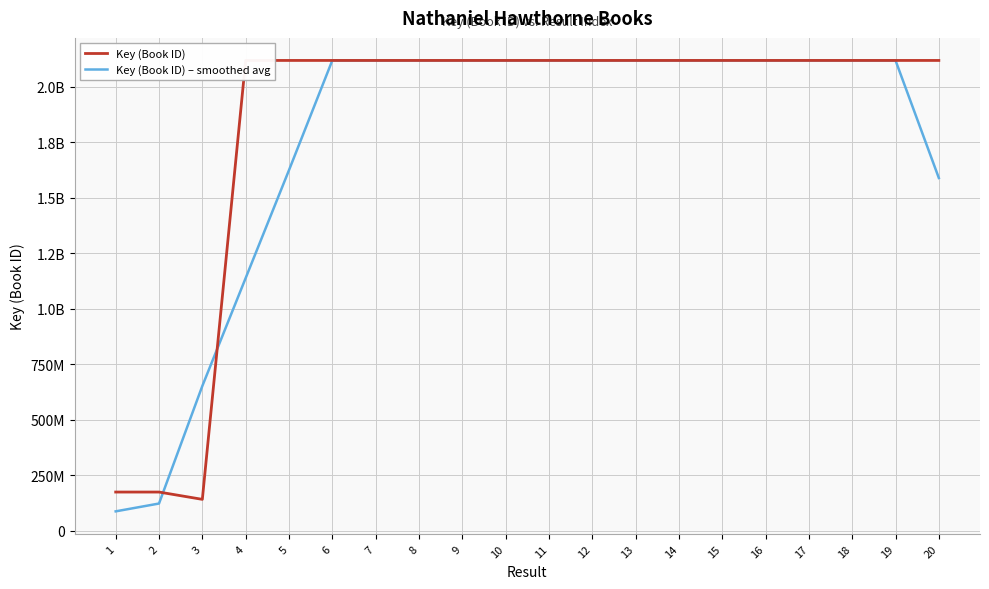

What are all the series names shown in the legend?

Key (Book ID), Key (Book ID) – smoothed avg